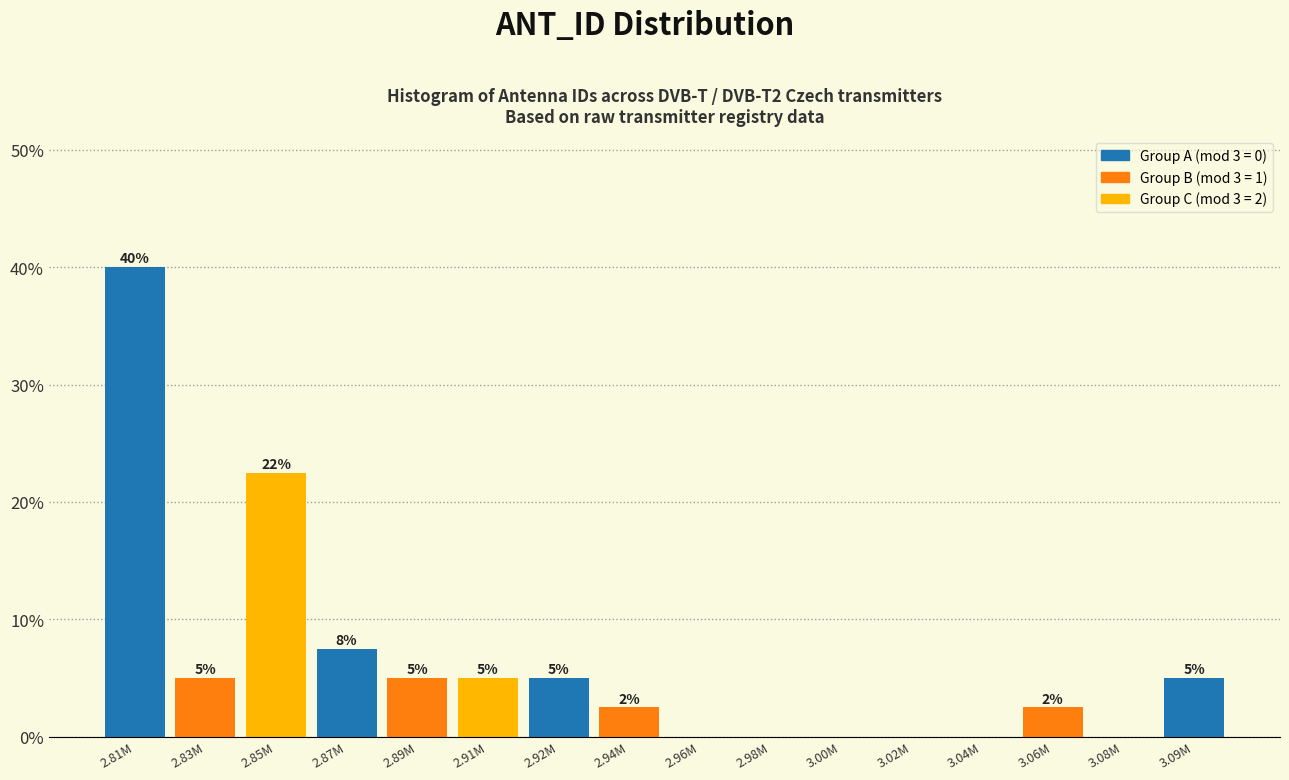

Where is the data nearest to the value 20?

2.85M